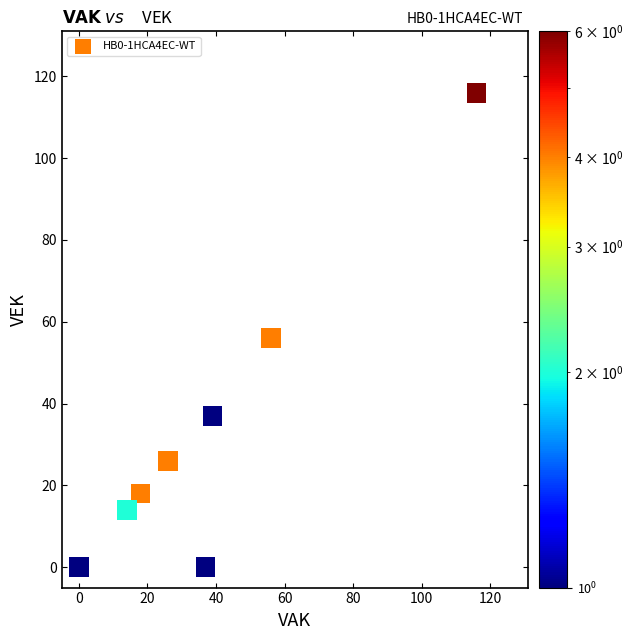

What Y value in the scatter plot is closest to 58?

56